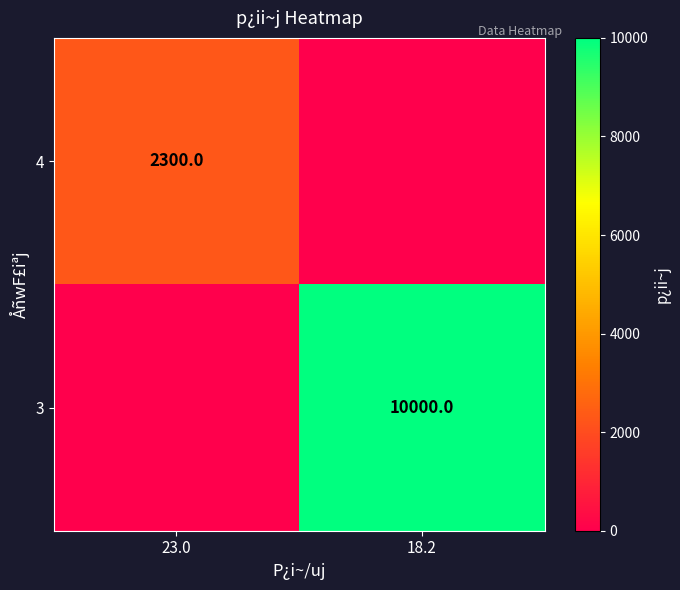

The value of 3 at 18.2 is 10000. True or false?

True